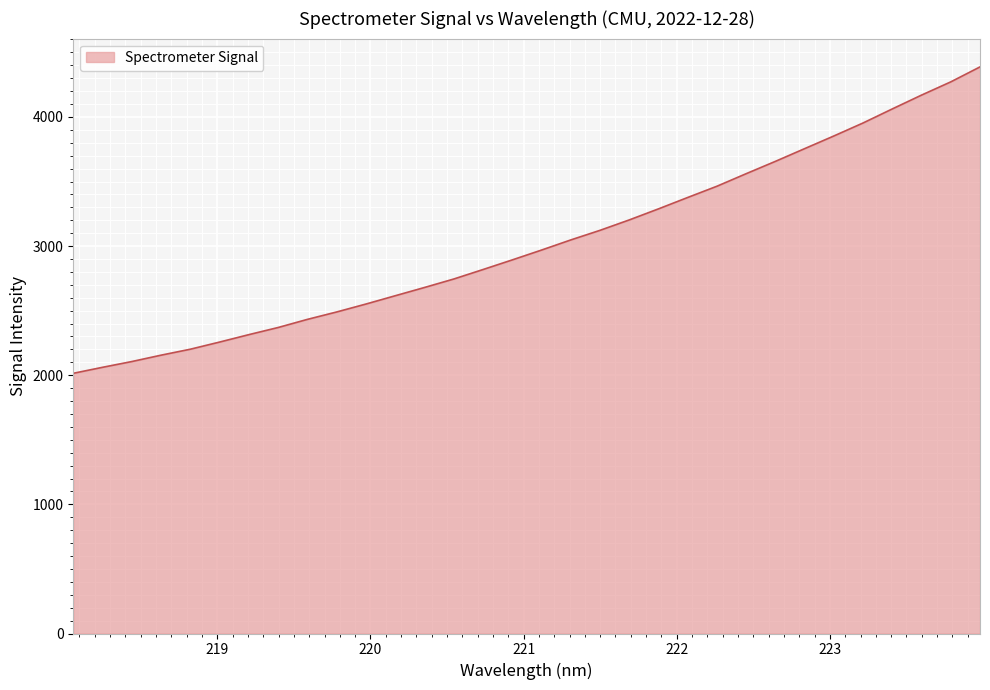

How many categories are shown in the chart?

32